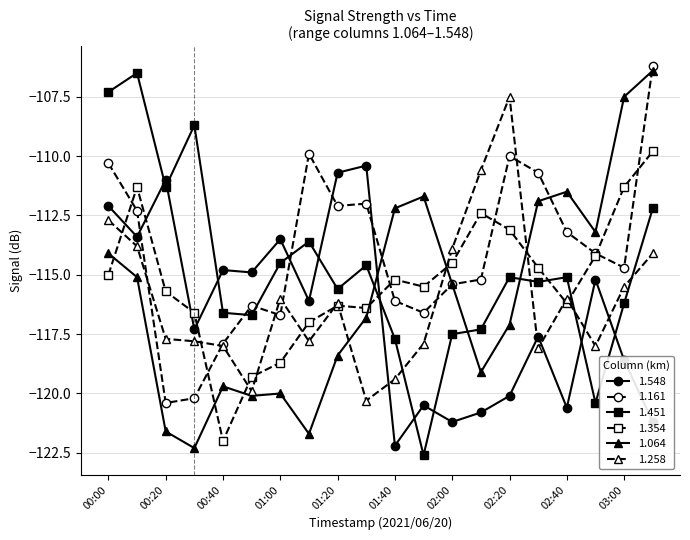

After their last crossing, which series has the higher values: 1.258 or 1.064?

1.064